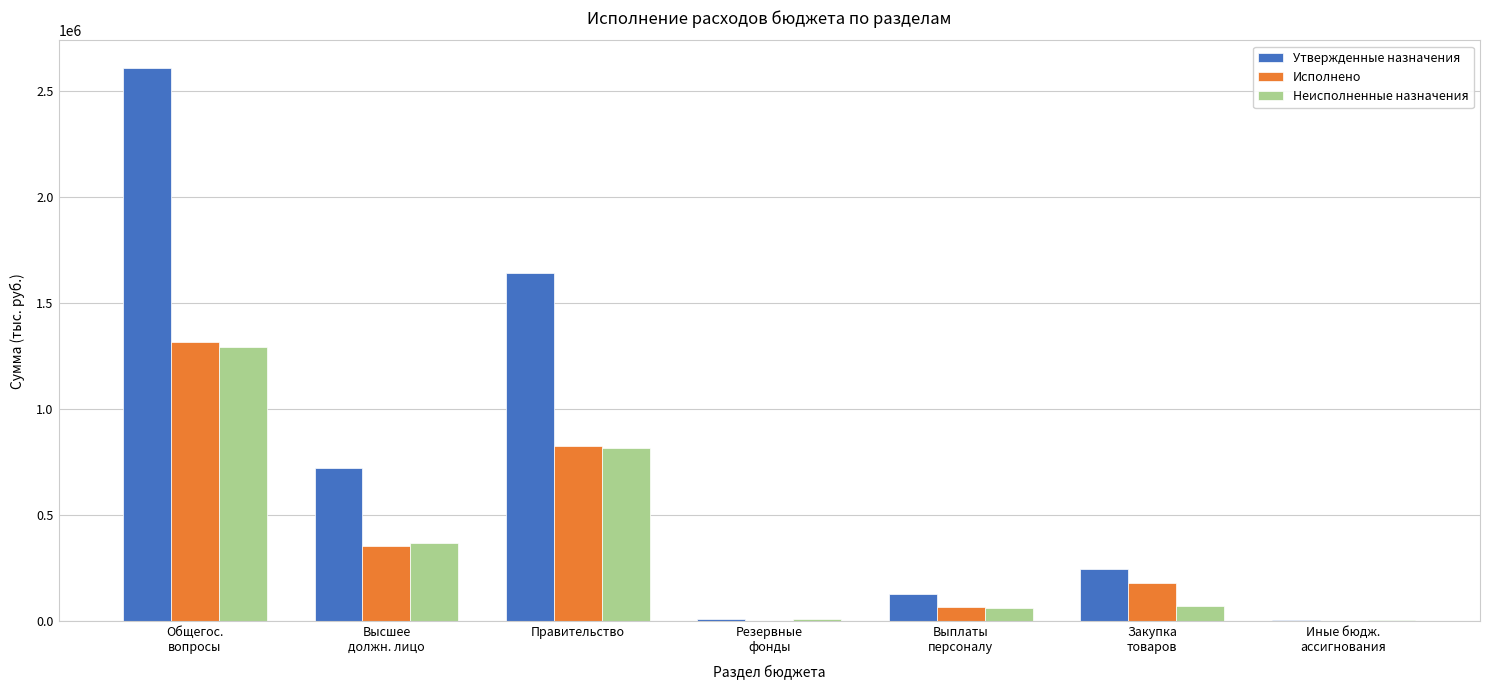

What is the maximum value for Исполнено?

1318687.6